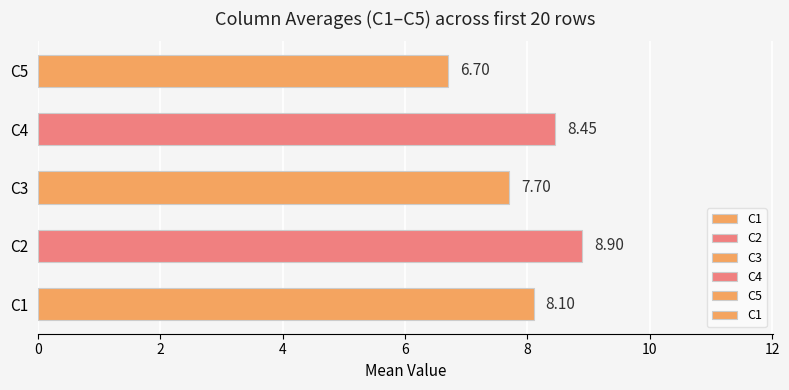

What is the sum of all values?

39.9